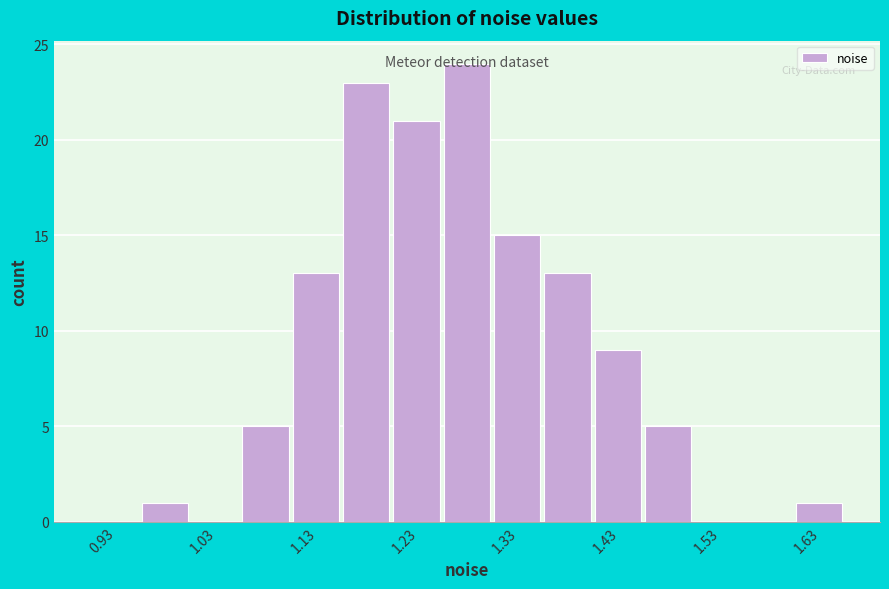

What is the height of the bar covering 1.15 to 1.20 on the x-axis? The values are not printed on the chart, so give them approximately, as read against the axis.

23